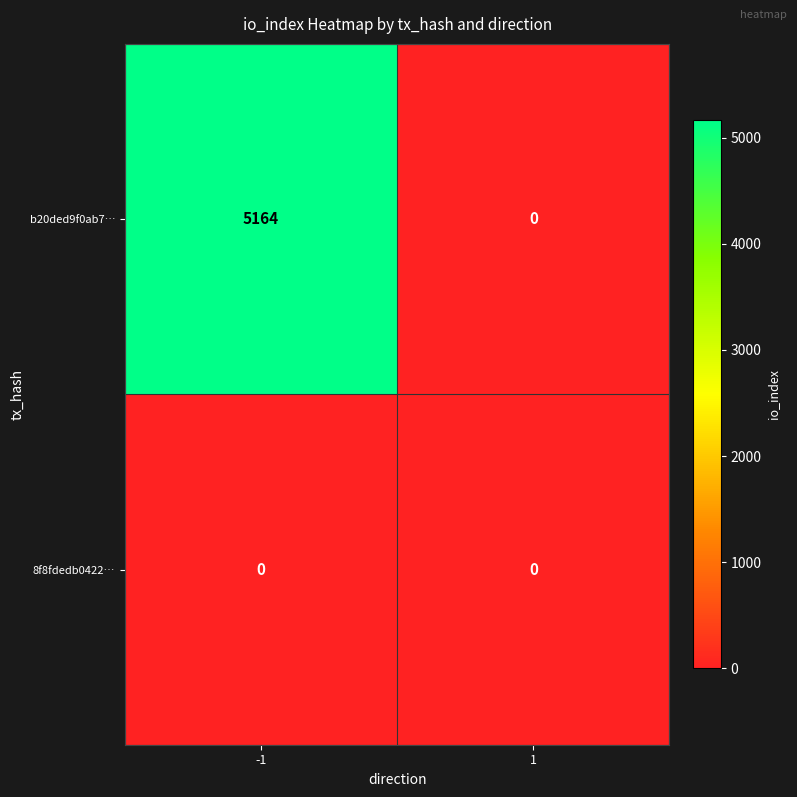

At which category is the sum across all series the highest?

-1